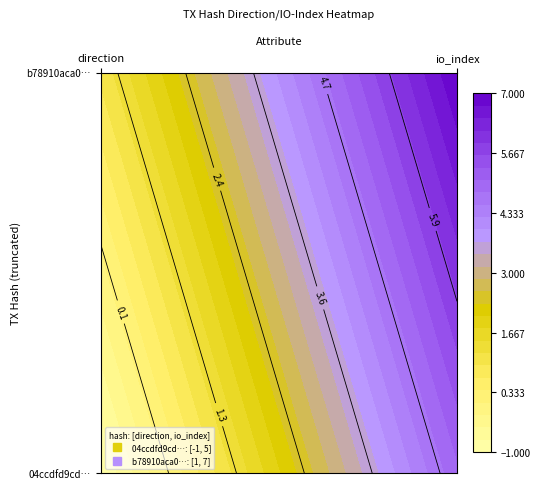

What is the spread (max minus min) of values at 1?

2